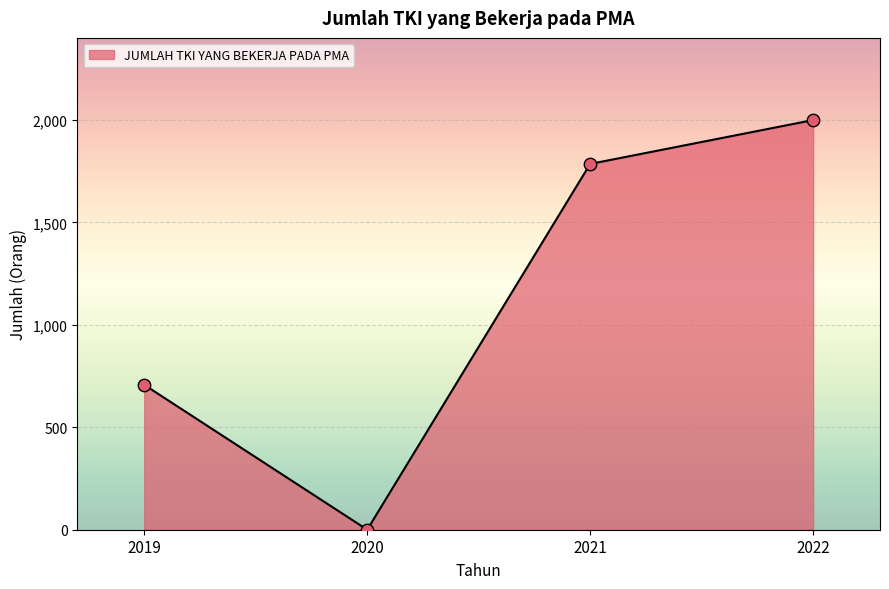

Approximately how many times larger is the value at 2022 compared to 2021?

1.1